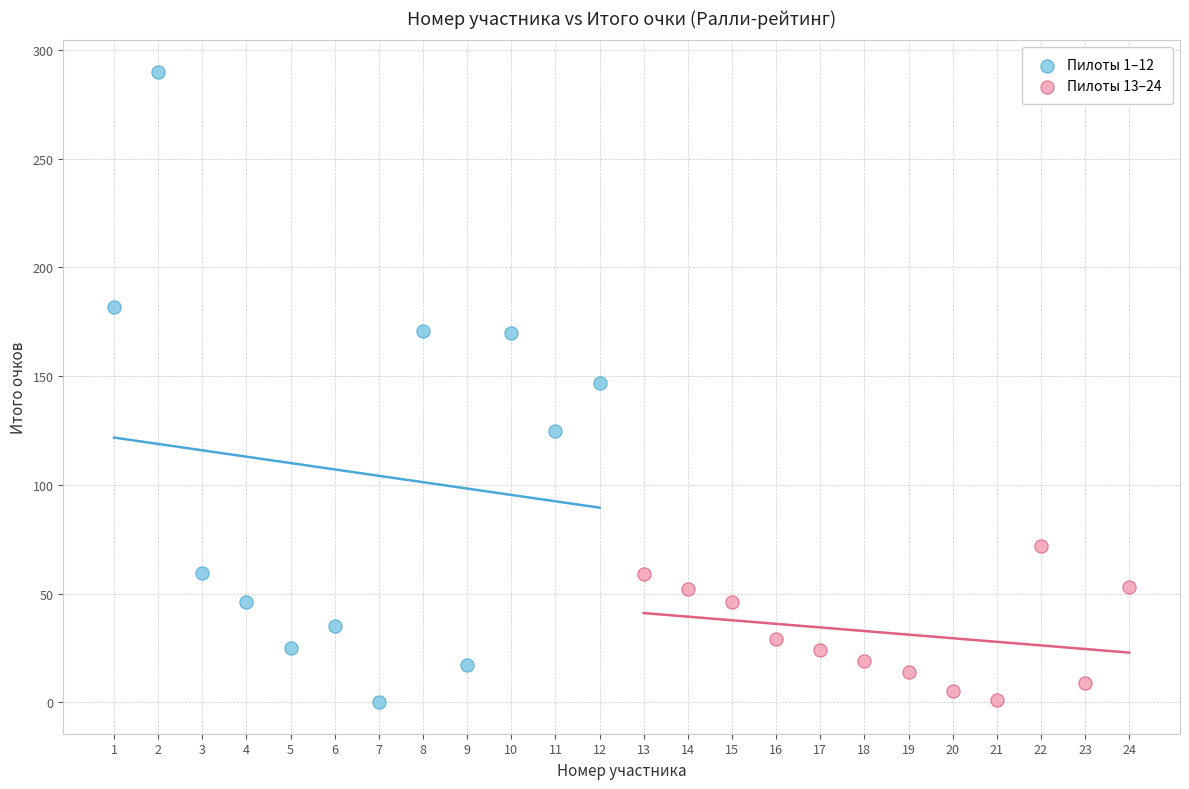

Which series reaches the maximum Y coordinate?

Пилоты 1–12